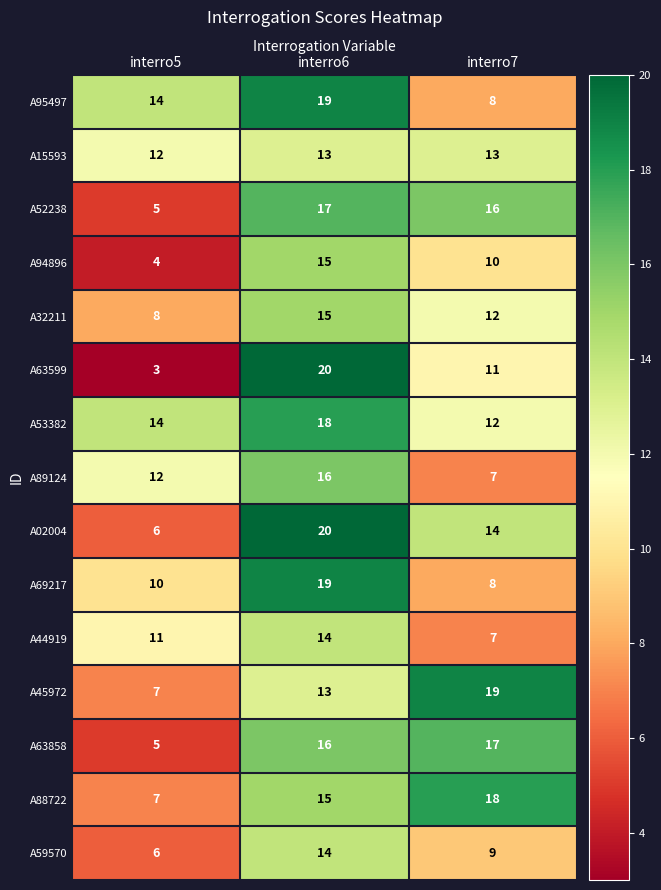

True or false: A02004 has a value of 6 at interro6.

False